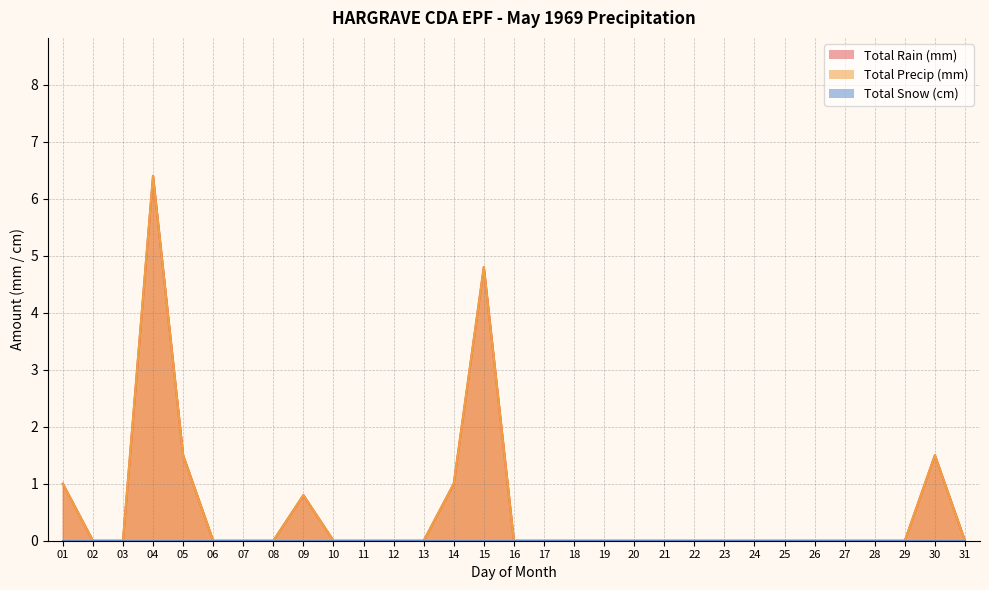

True or false: Total Rain (mm) and Total Precip (mm) intersect in this chart.

False